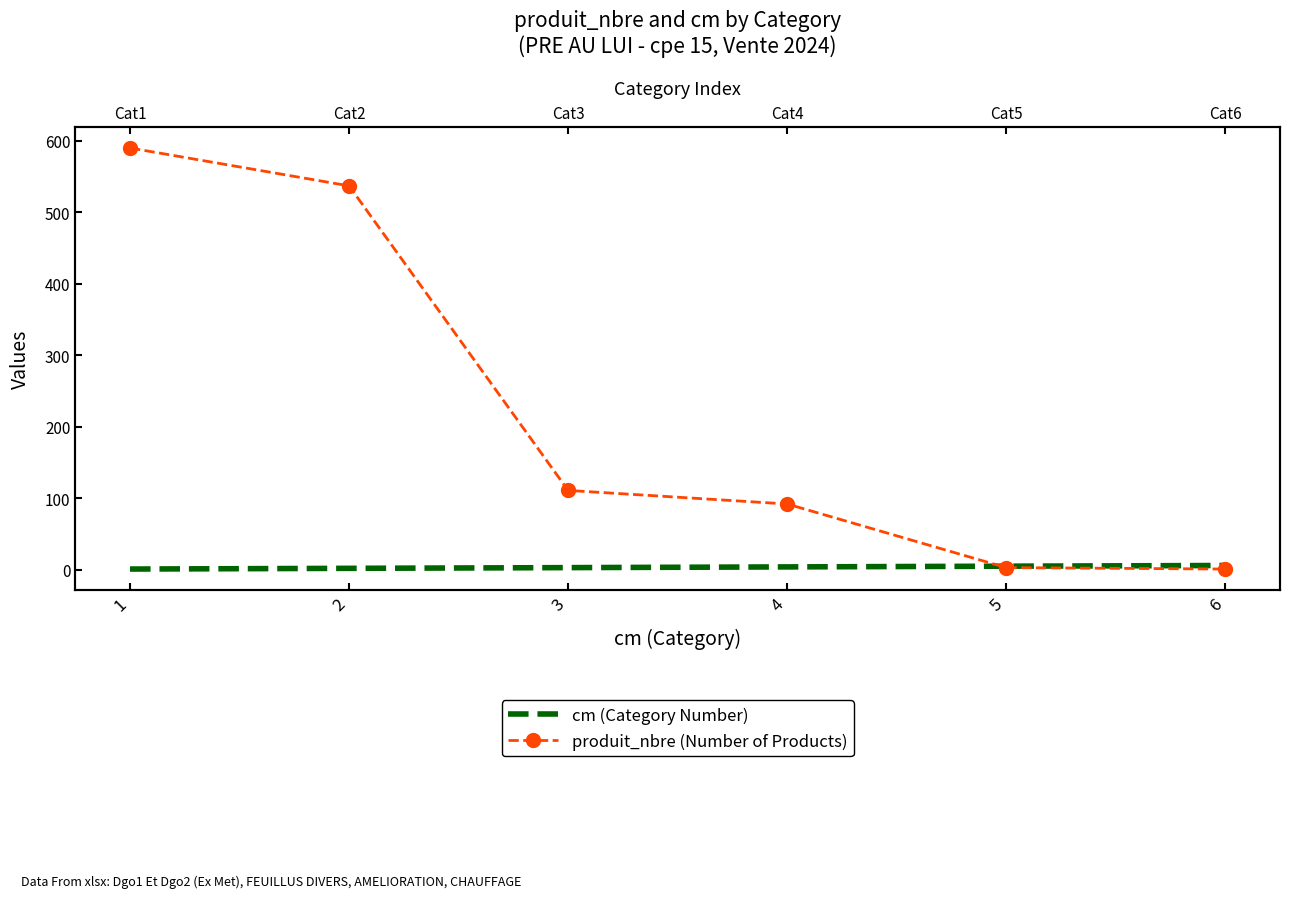

True or false: produit_nbre (Number of Products) has a value of 45 at 3.

False